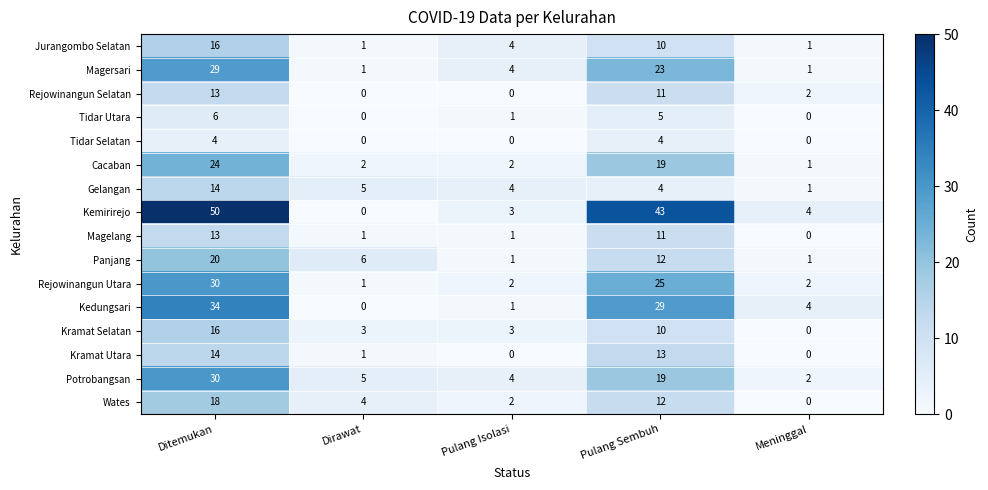

What is the maximum value shown in the chart?

50